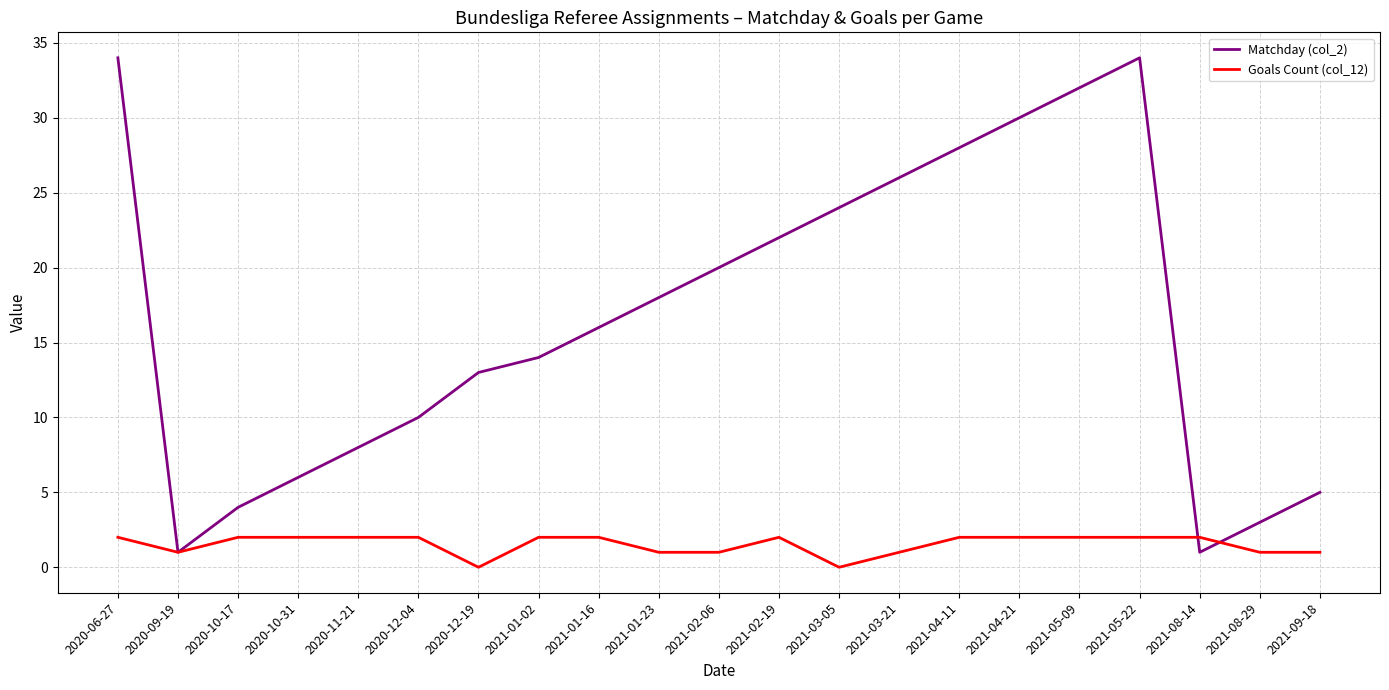

Is it true that Matchday (col_2) equals 4 at 2021-01-16?

False